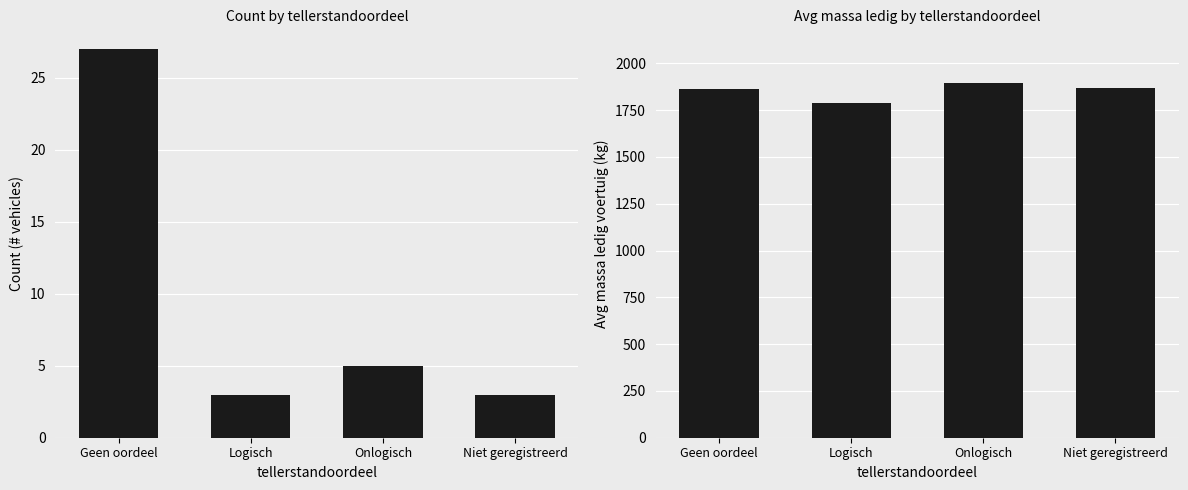

What is the difference between the maximum and minimum values in the count series?

24